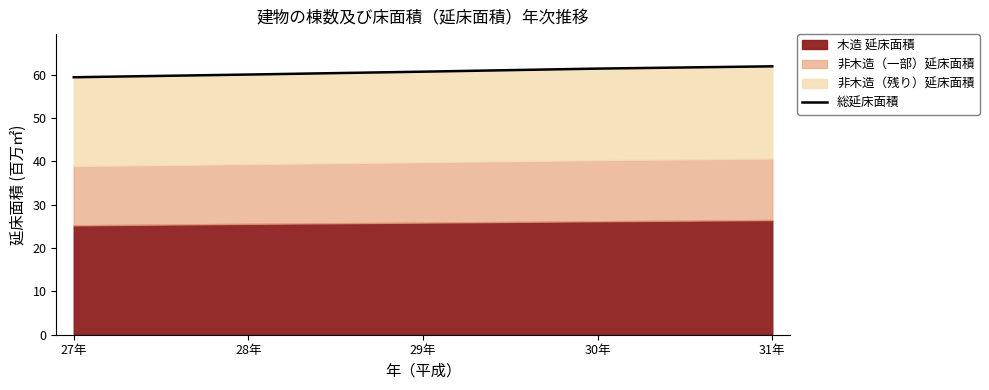

What is the value of the 2nd point from the left?

60.0